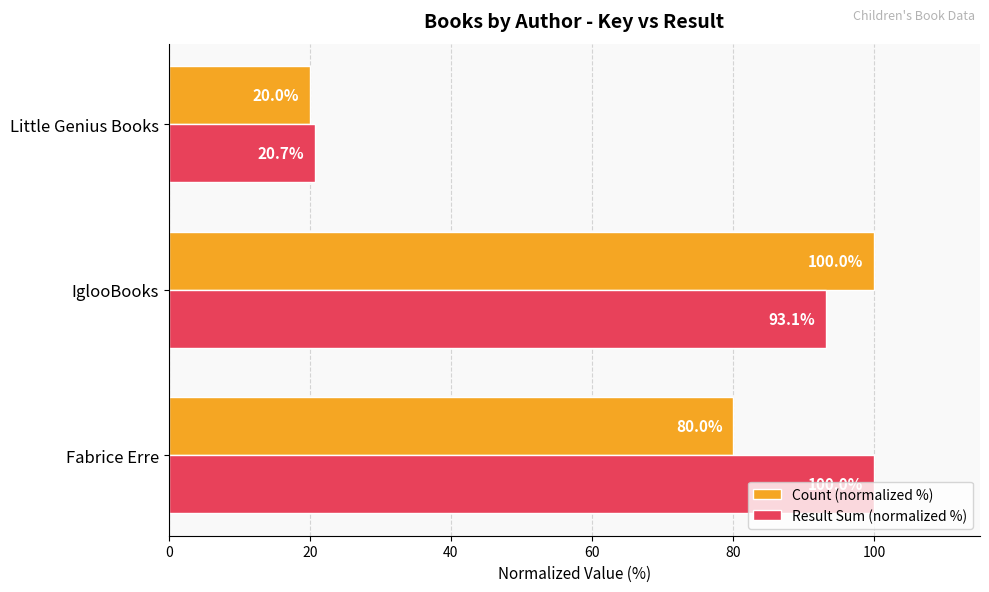

What is the maximum value shown in the chart?

100.0